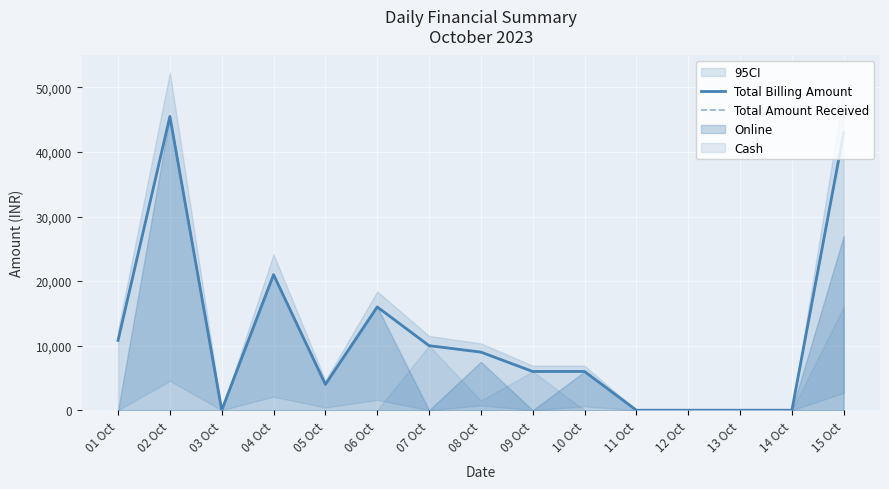

Is this an area chart (filled region under the line)?

No